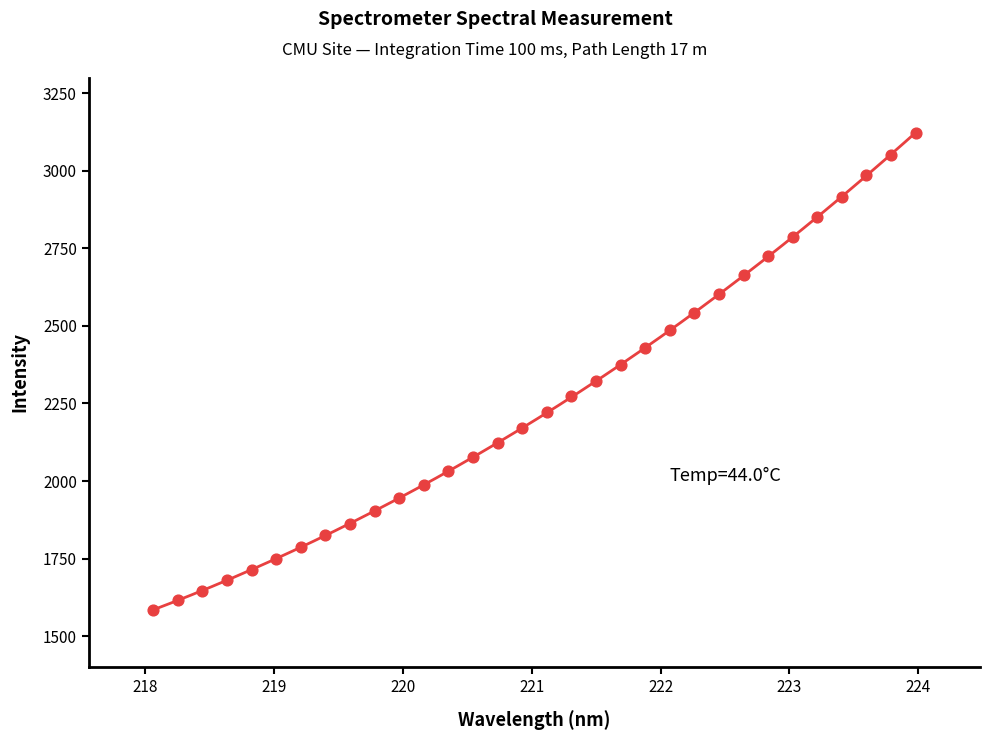

What is the range of Y values (max minus min)?

1537.8